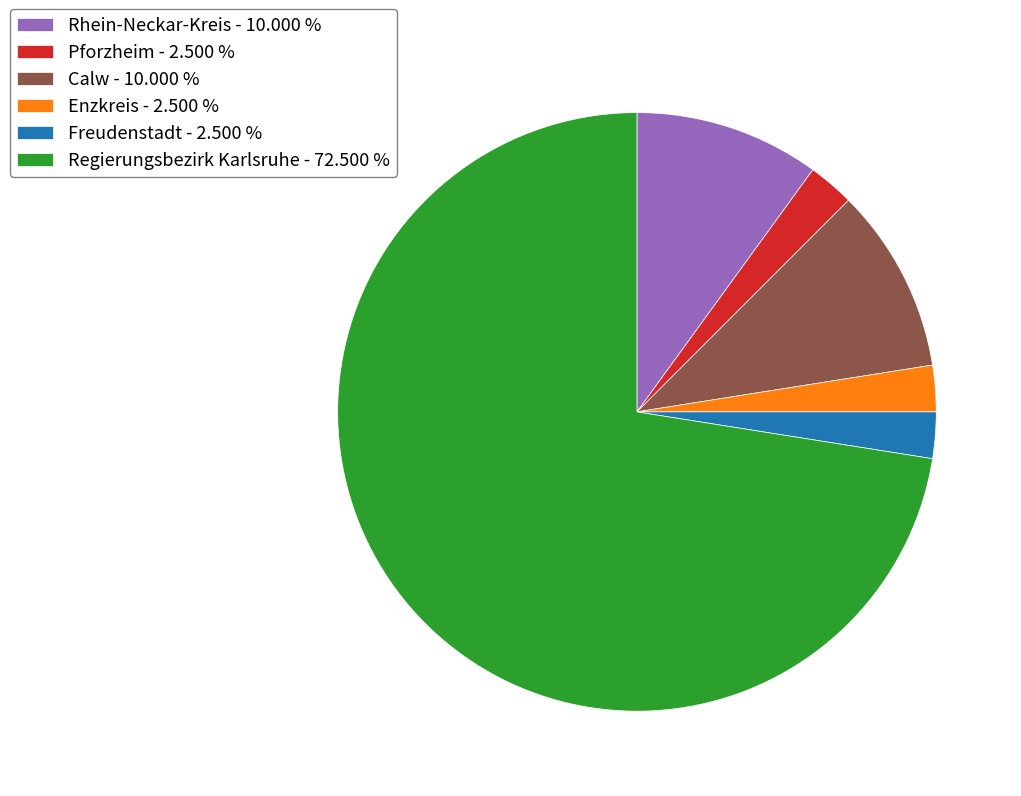

Which category has the biggest portion of the pie?

Regierungsbezirk Karlsruhe